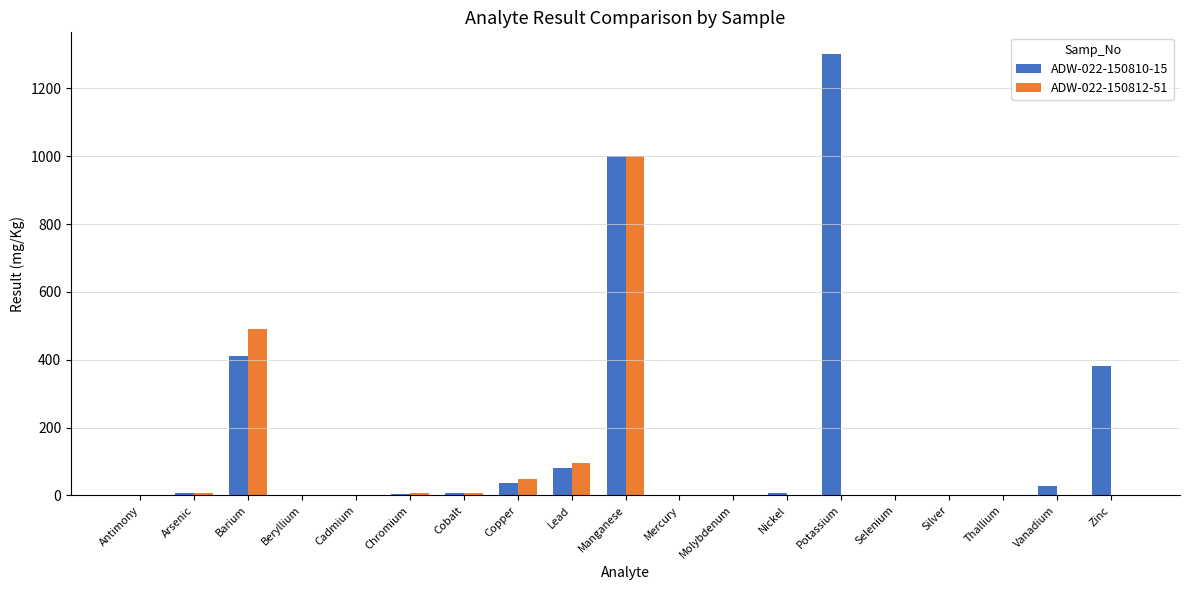

How many groups of bars are there?

19